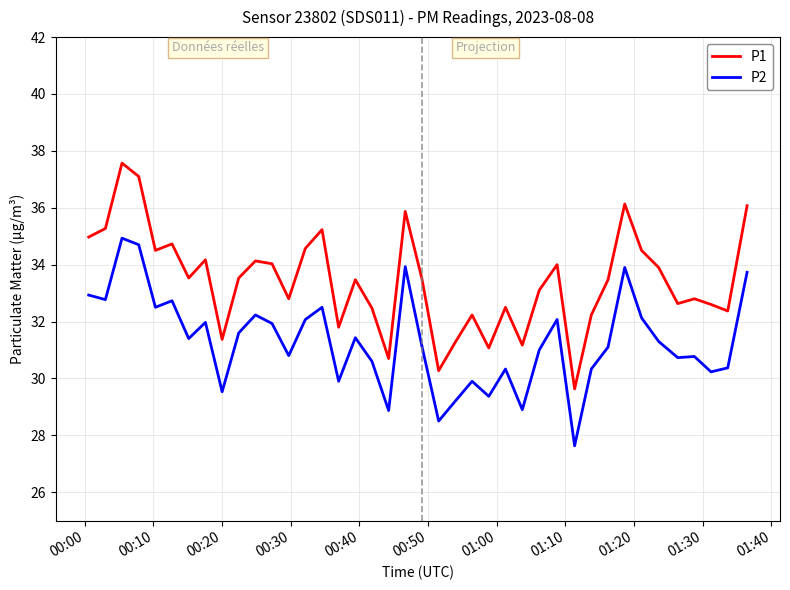

True or false: P1 and P2 intersect in this chart.

False